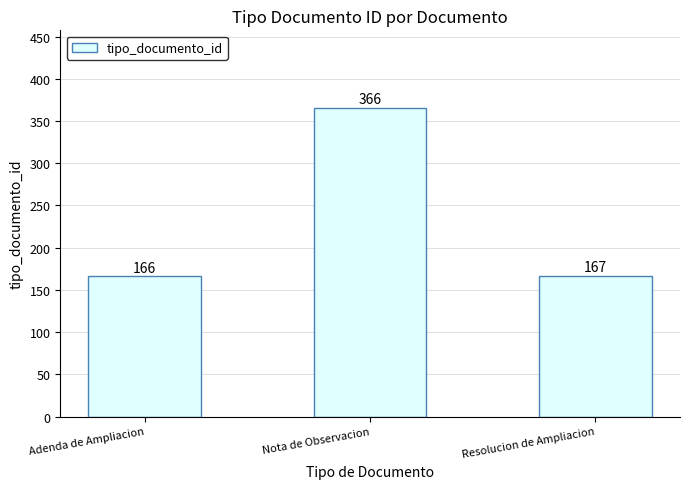

Reading left to right, transcribe all the data shown in this chart.

Adenda de Ampliacion=166	Nota de Observacion=366	Resolucion de Ampliacion=167